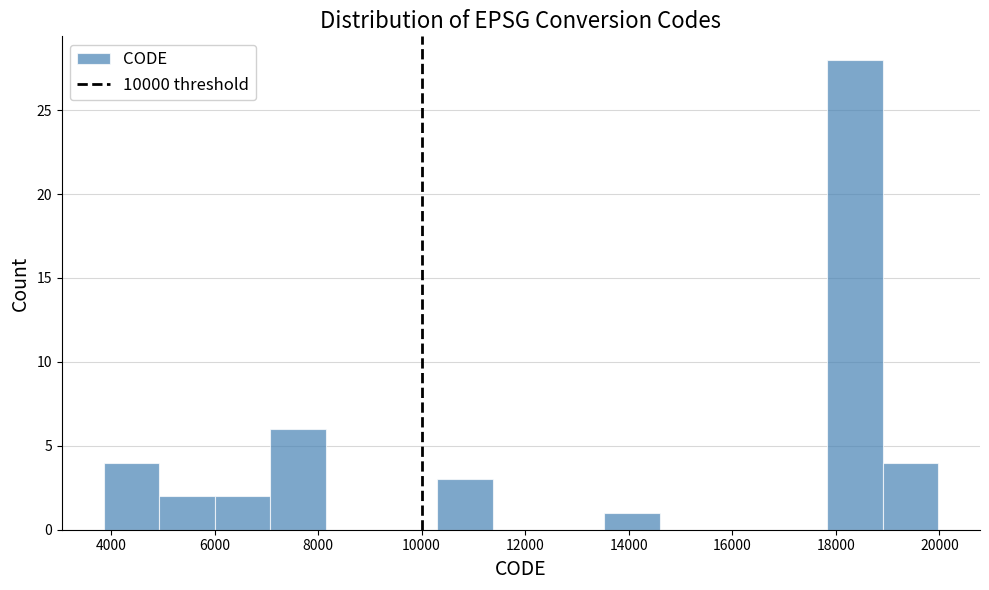

What is the height of the bar covering 10400 to 11400 on the x-axis? Neither the bar edges nor the heights are printed on the chart, so give them approximately, as read against the axes.

3